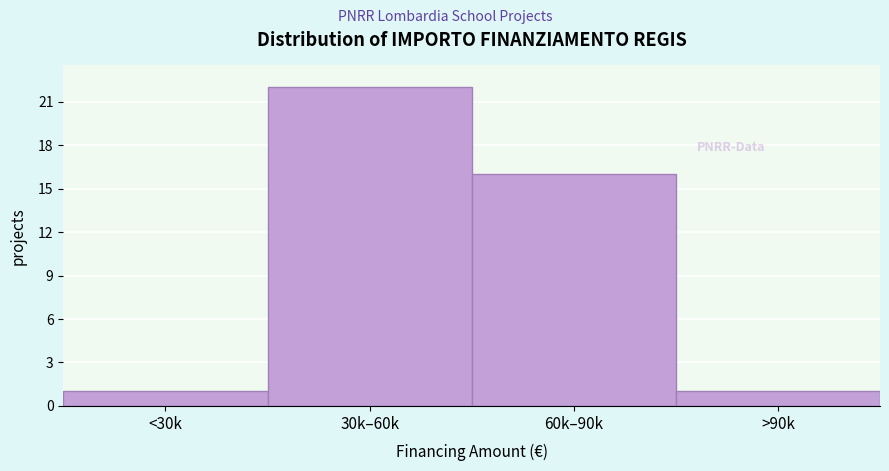

Reading left to right, extract all data points from this chart.

1	22	16	1